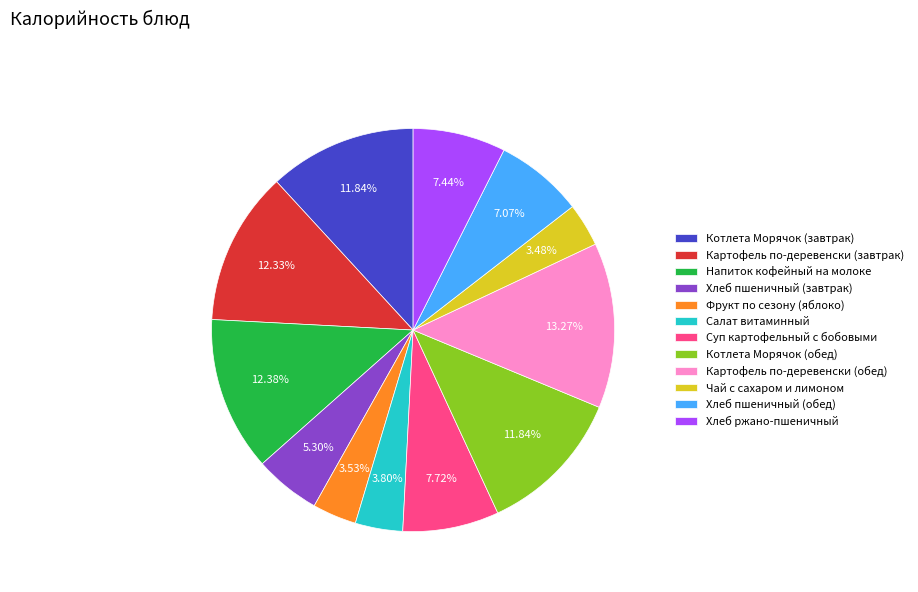

Is the sum of Котлета Морячок (завтрак) and Фрукт по сезону (яблоко) greater than half?

No